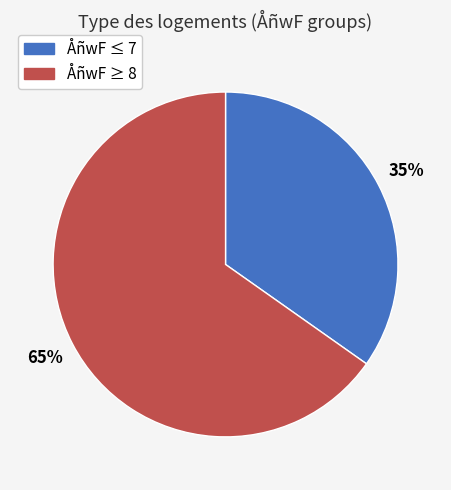

To the nearest percent, what is the average slice percentage?

50%